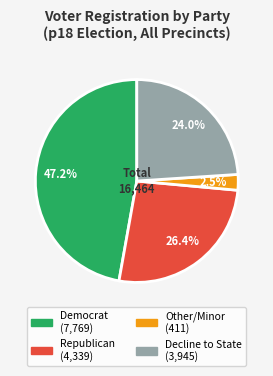

Is there any slice that represents more than half of the pie?

No